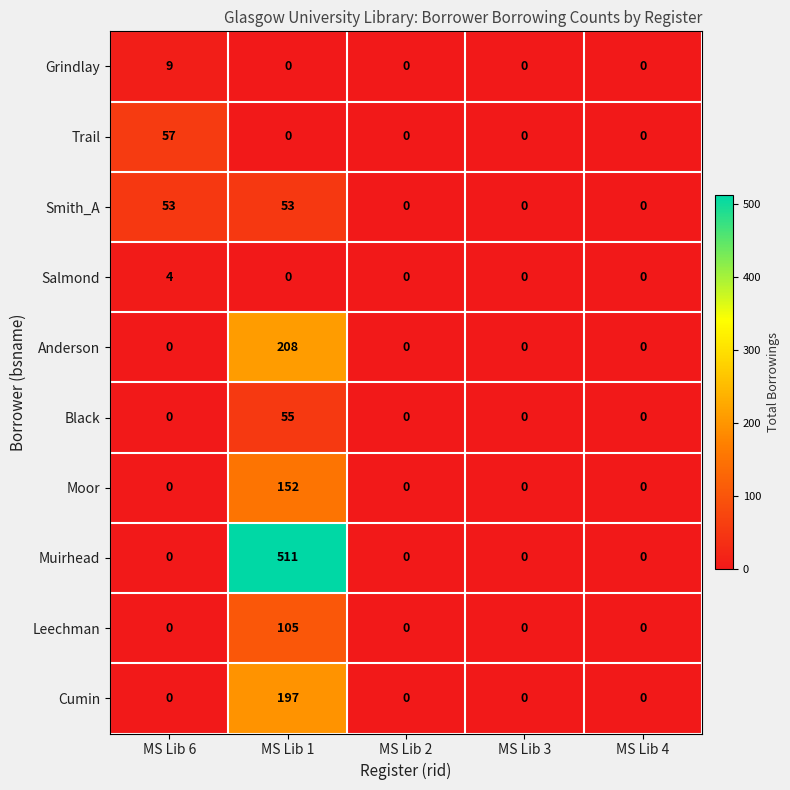

True or false: Muirhead has a value of -293 at MS Lib 6.

False